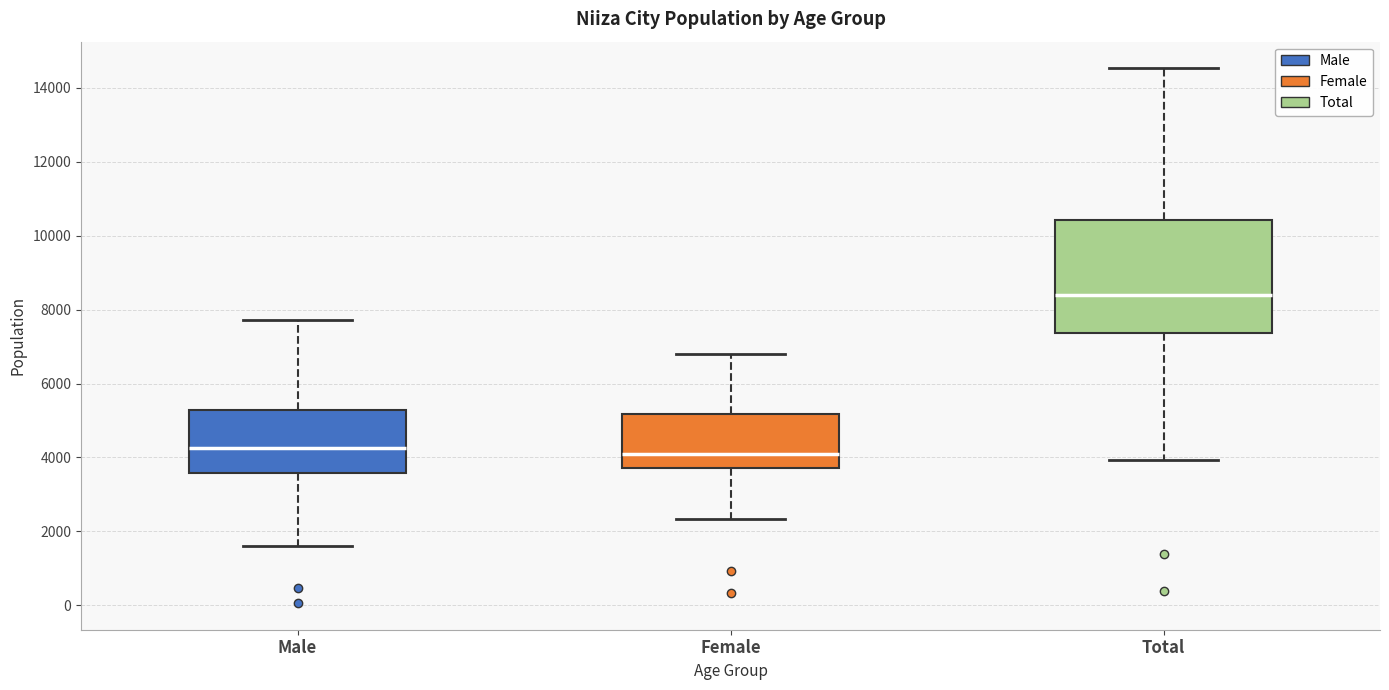

Which box is the tallest, from its lower edge to its upper edge?

Total